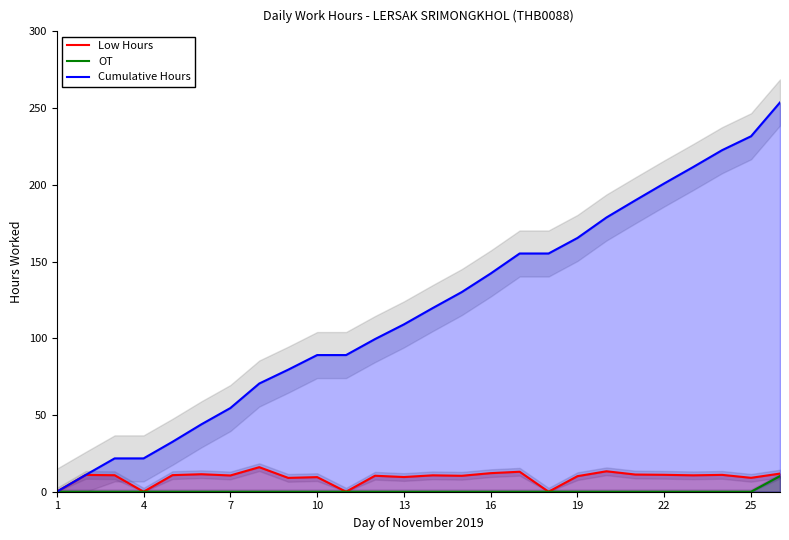

List the series in order of their peak value, lowest first.

OT, Low Hours, Cumulative Hours